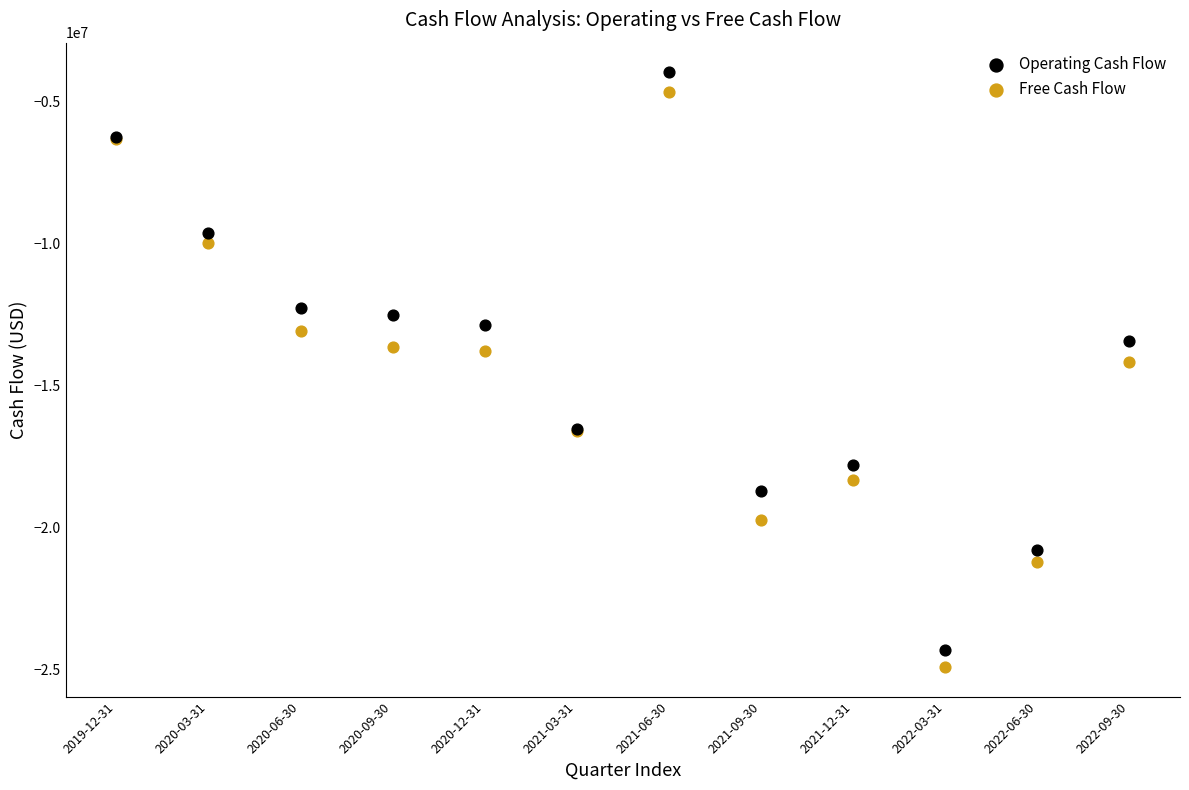

Which series has the largest Y range (max minus min)?

Operating Cash Flow